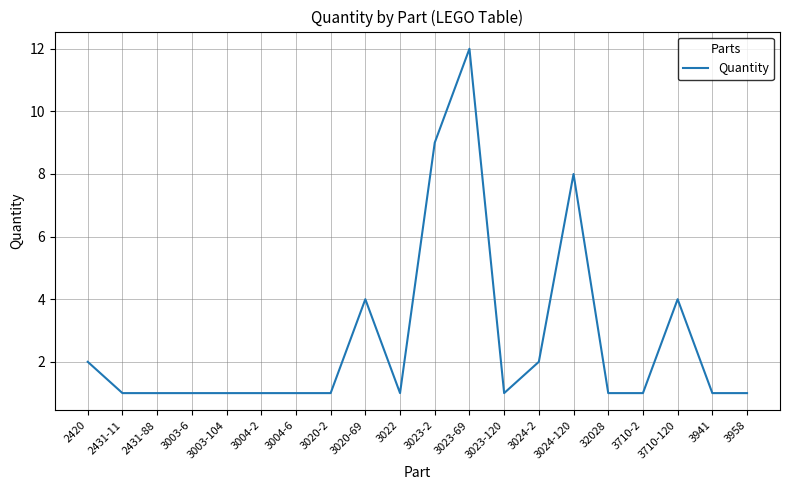

Is it true that the value at 2431-88 is 0?

False